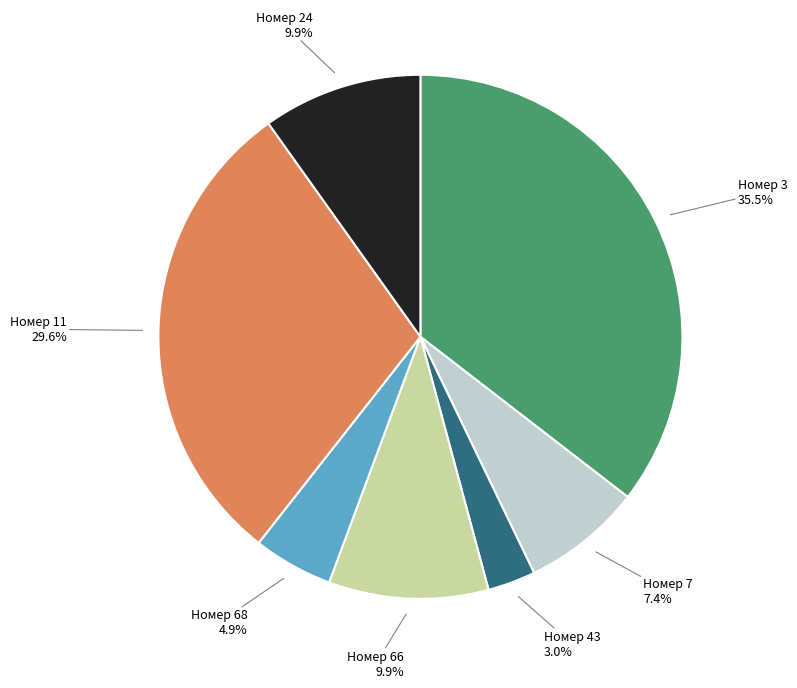

What is the largest slice in the pie chart?

Номер 3